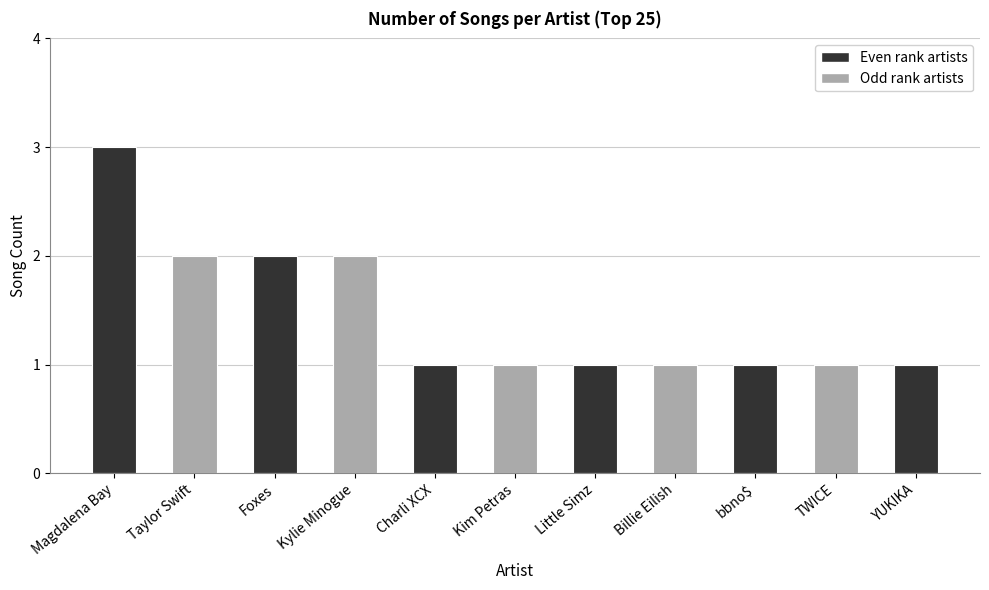

What is the label of the 2nd bar from the left?

Taylor Swift